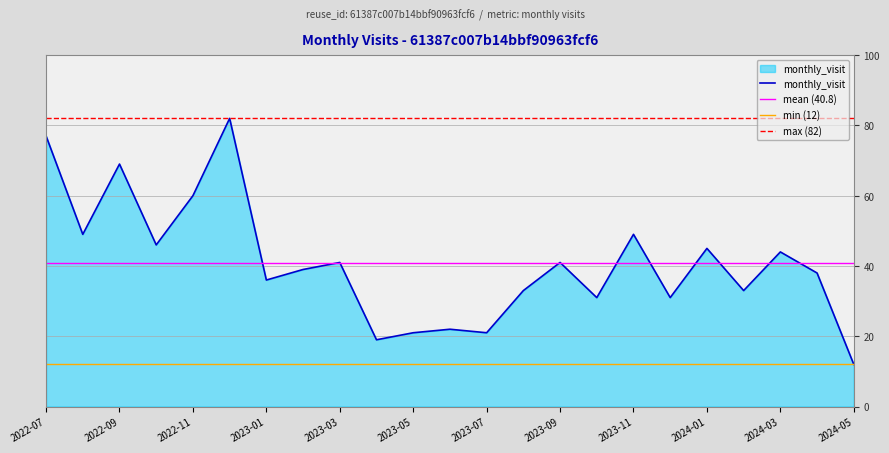

True or false: the data shows 35 at 2023-07.

False